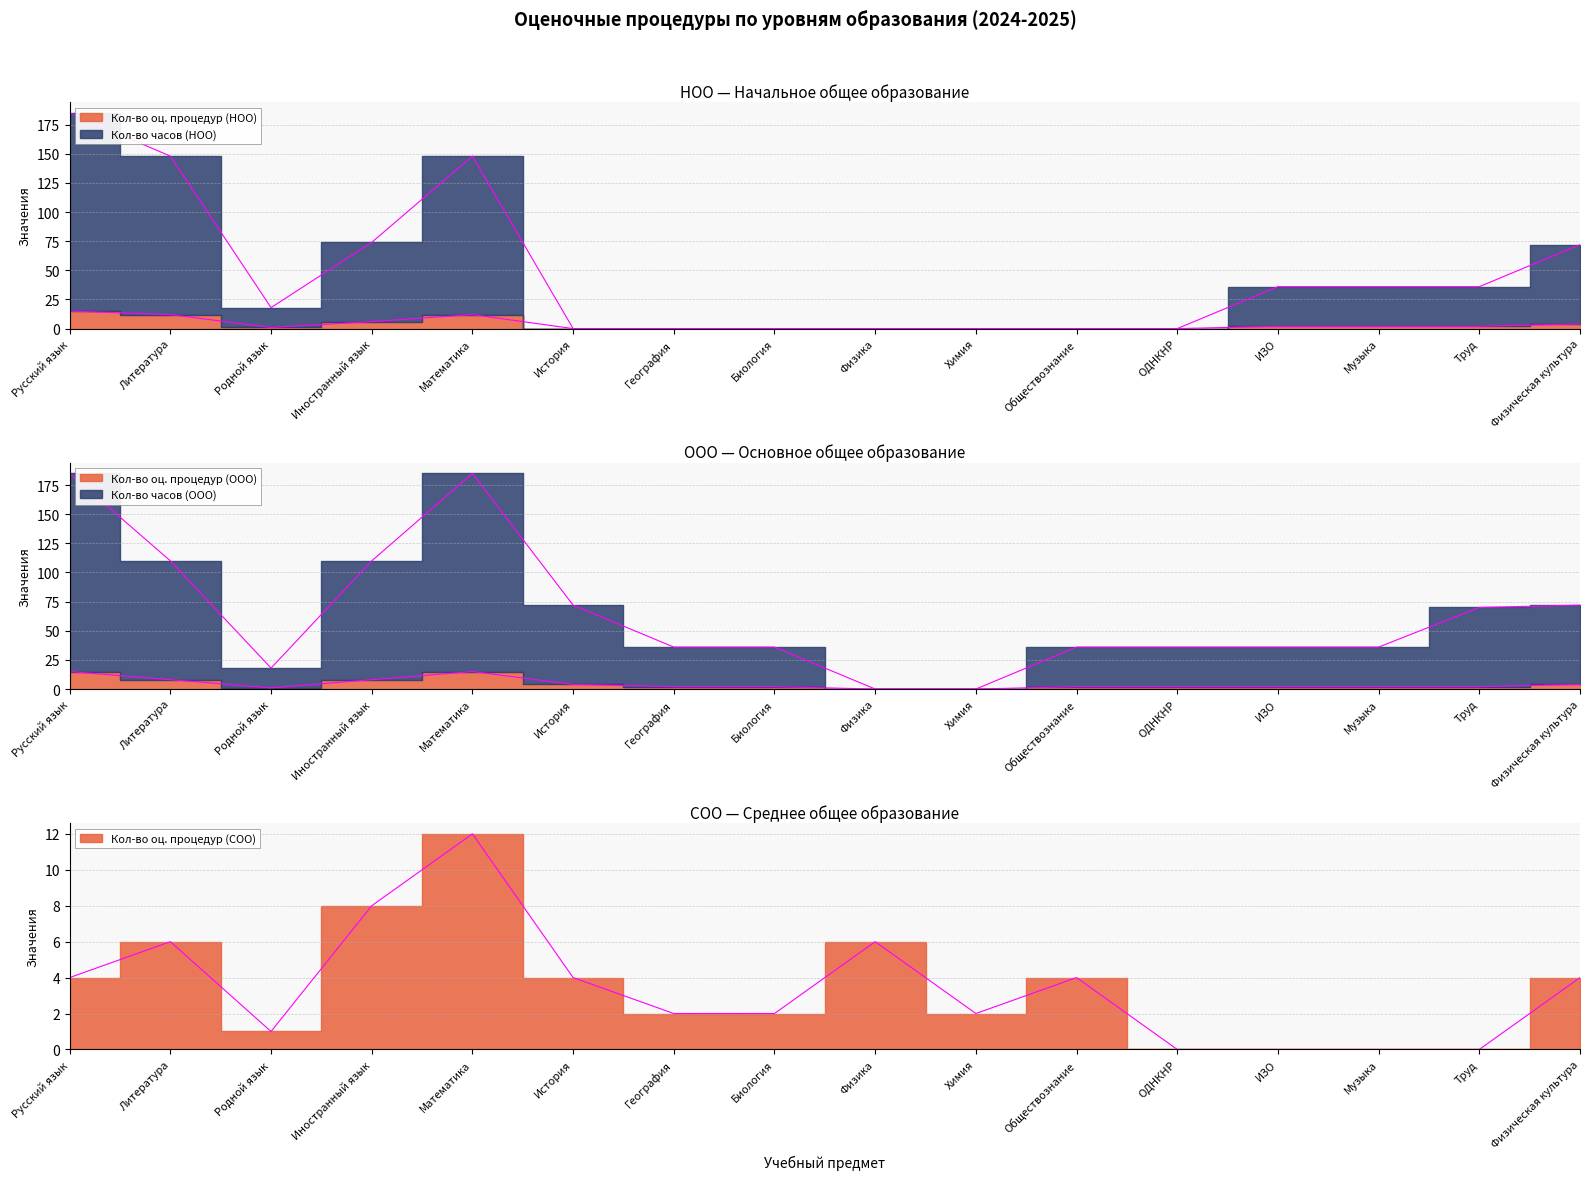

What is the label of the 13th point from the right?

Иностранный язык